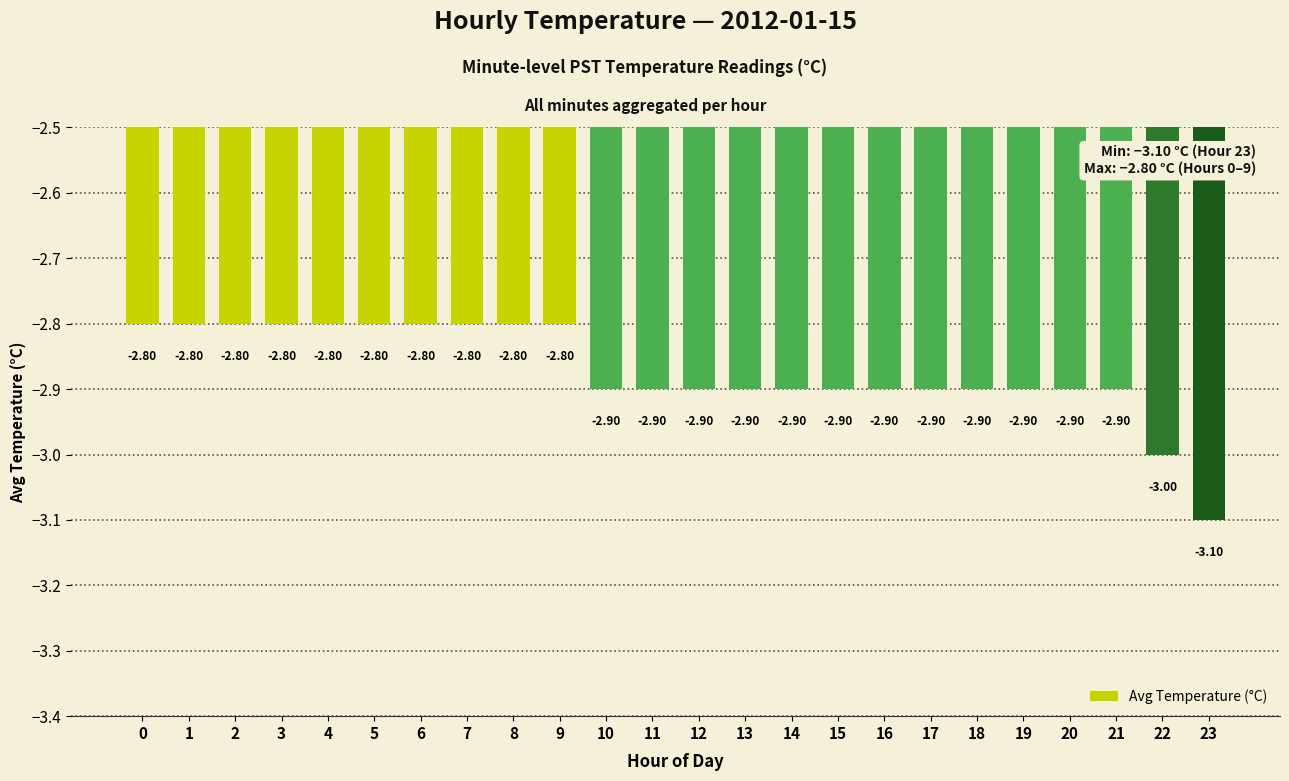

What is the sum of all values?

-68.9